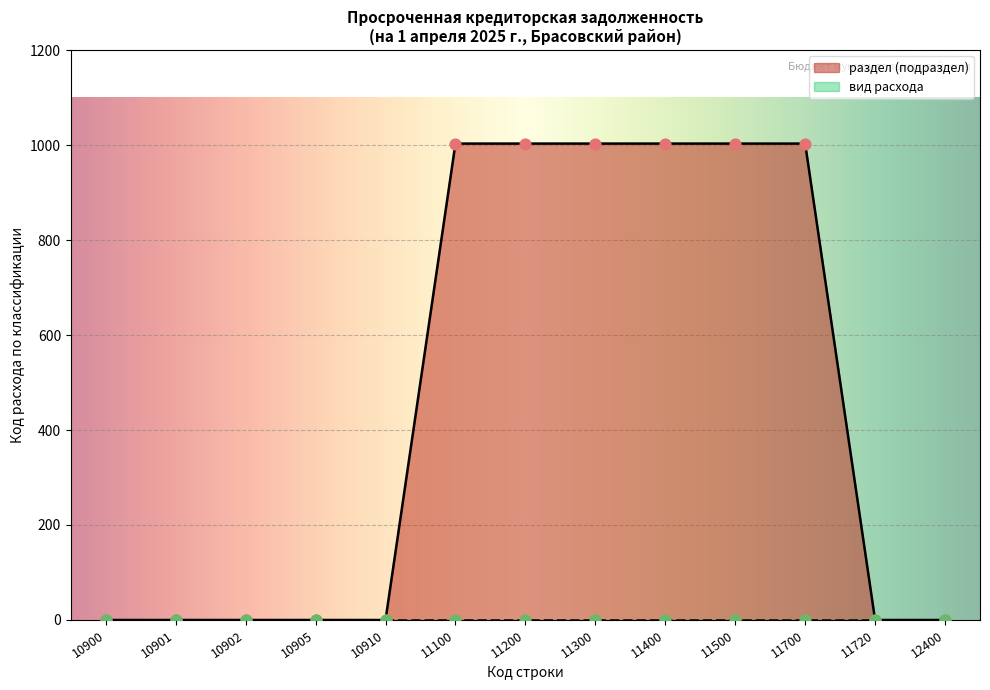

The value of раздел (подраздел) at 11300 is 1003. True or false?

True